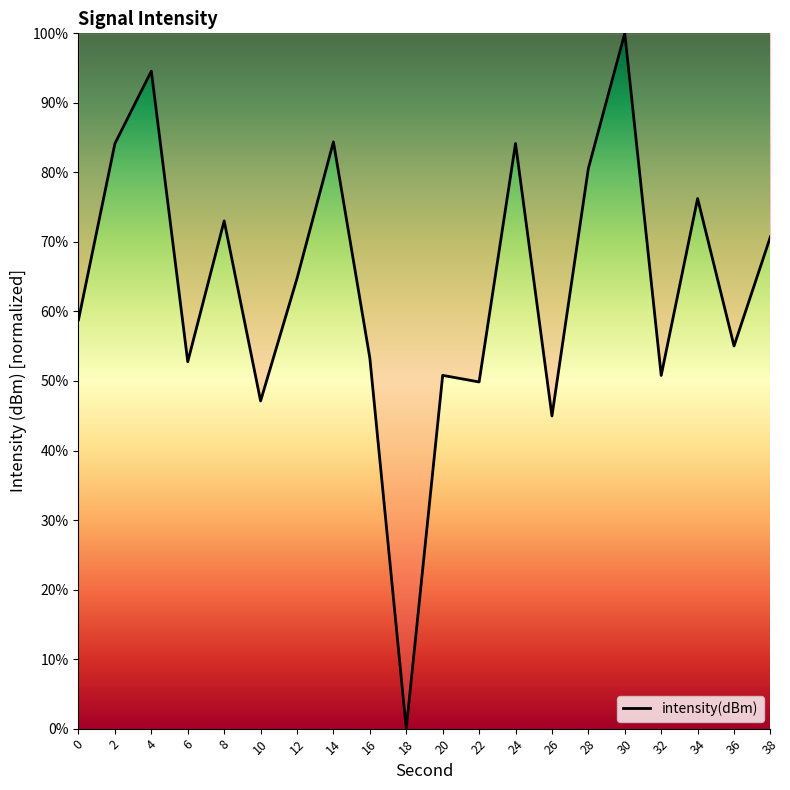

Which has a higher value, 10 or 36?

36